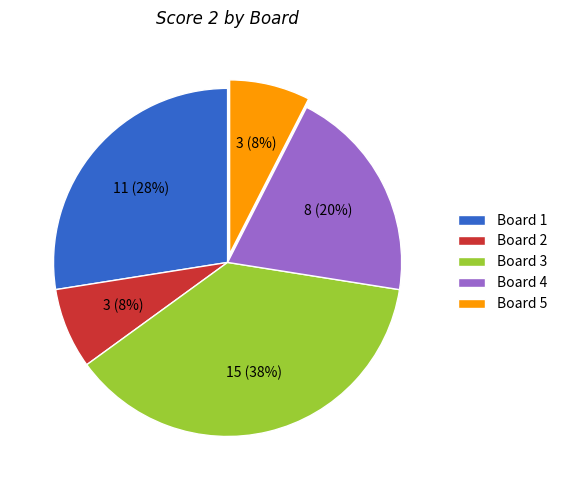

To the nearest percent, what portion does Board 5 represent?

8%